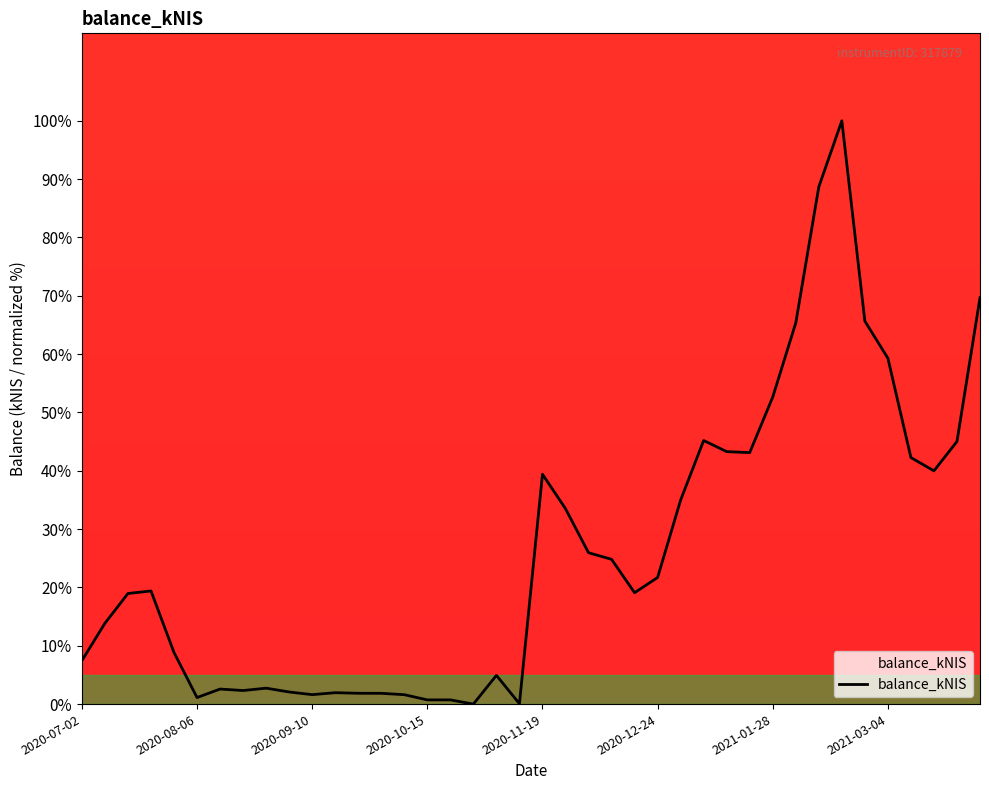

What is the difference between the maximum and minimum values?

100.0